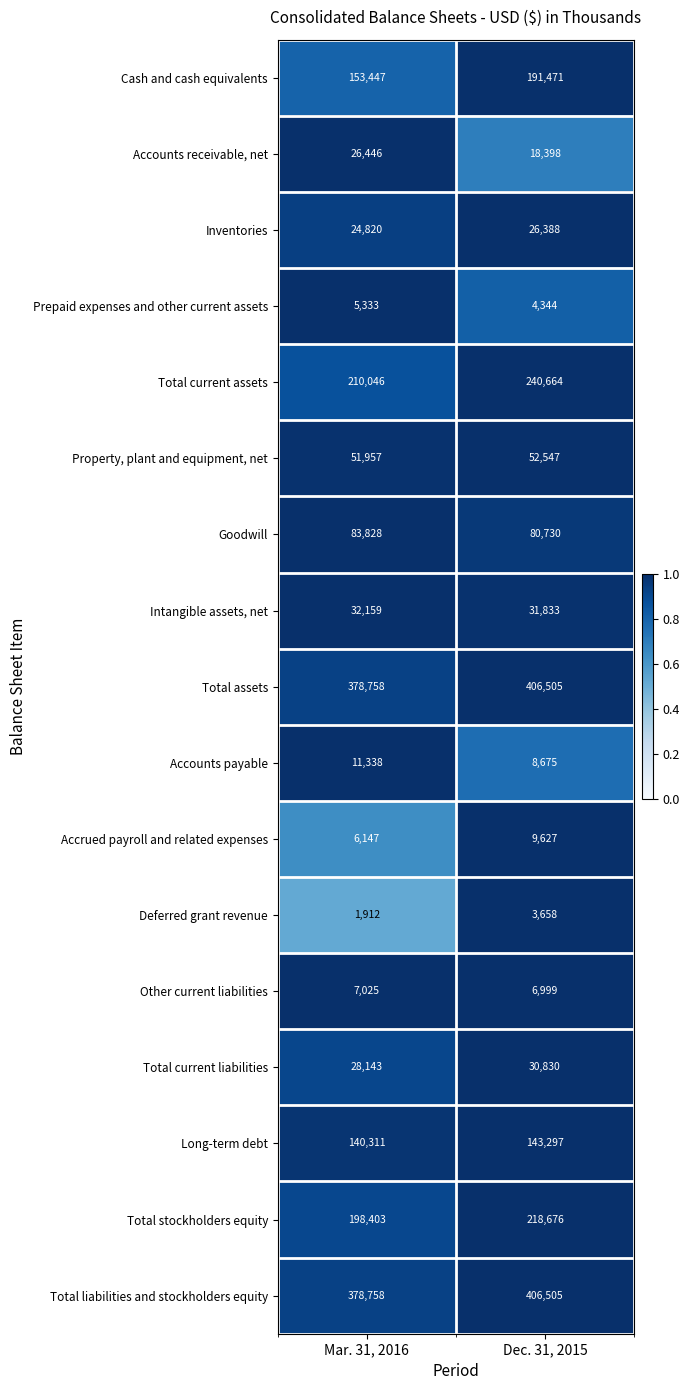

What is the approximate value of Goodwill at Mar. 31, 2016?

83828